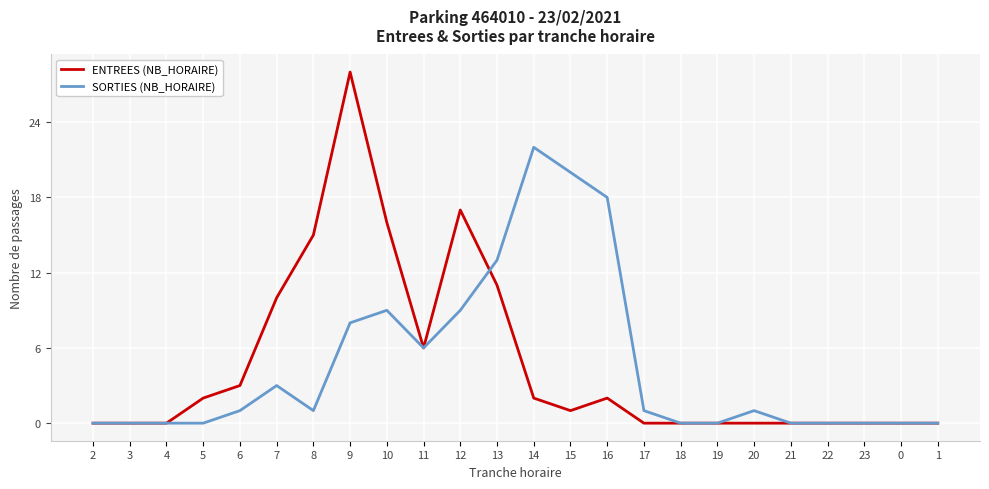

What position from the right is 5?

21